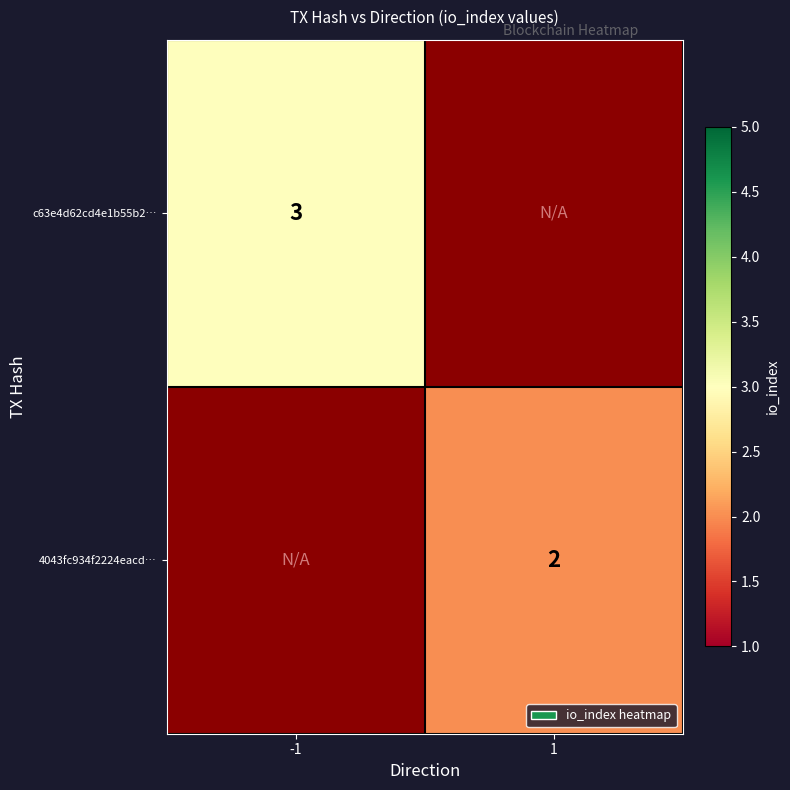

The value of c63e4d62cd4e1b55b2… at -1 is 3. True or false?

True